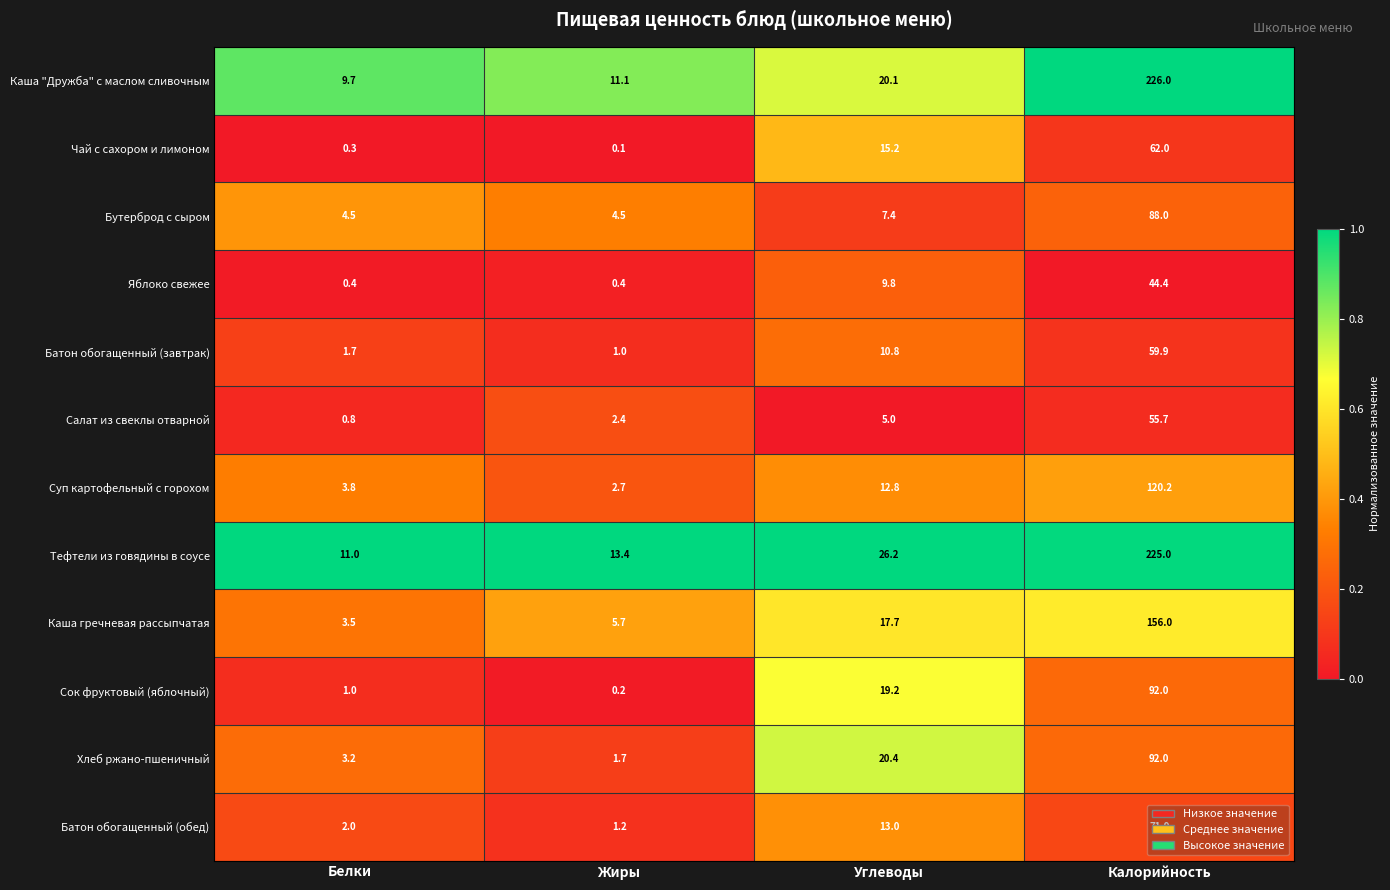

At which category does the chart reach its minimum across all series?

Жиры